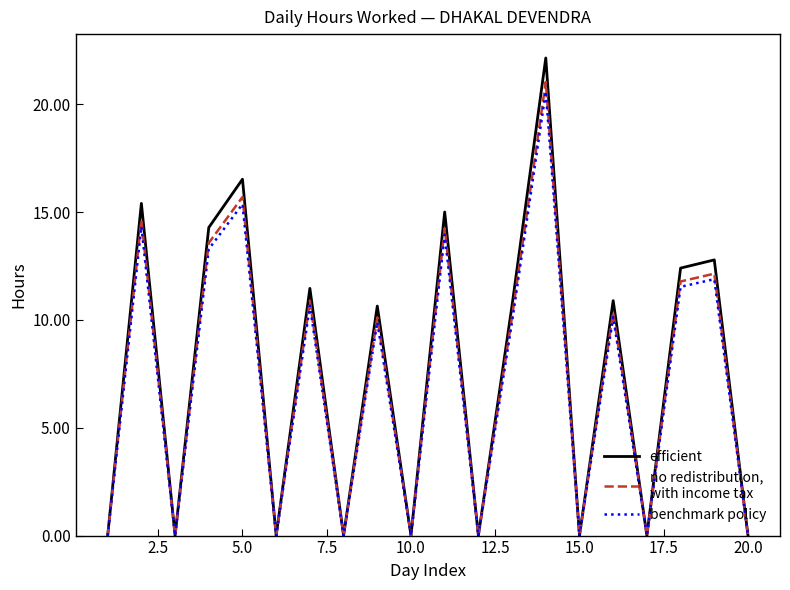

What is the maximum value shown in the chart?

22.1